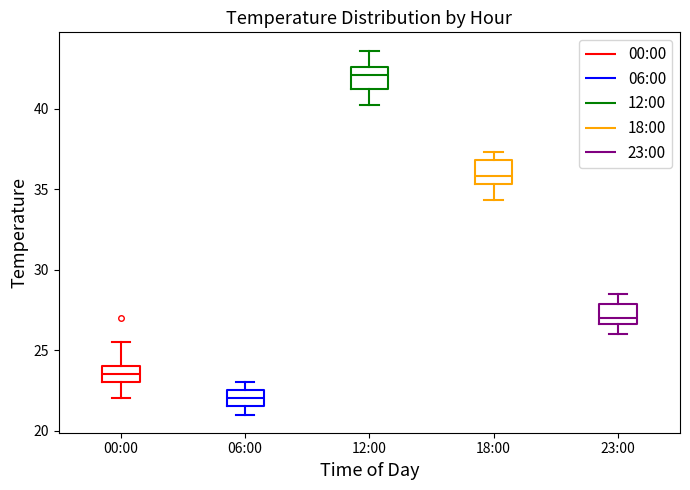

Which box's median line is the highest?

12:00